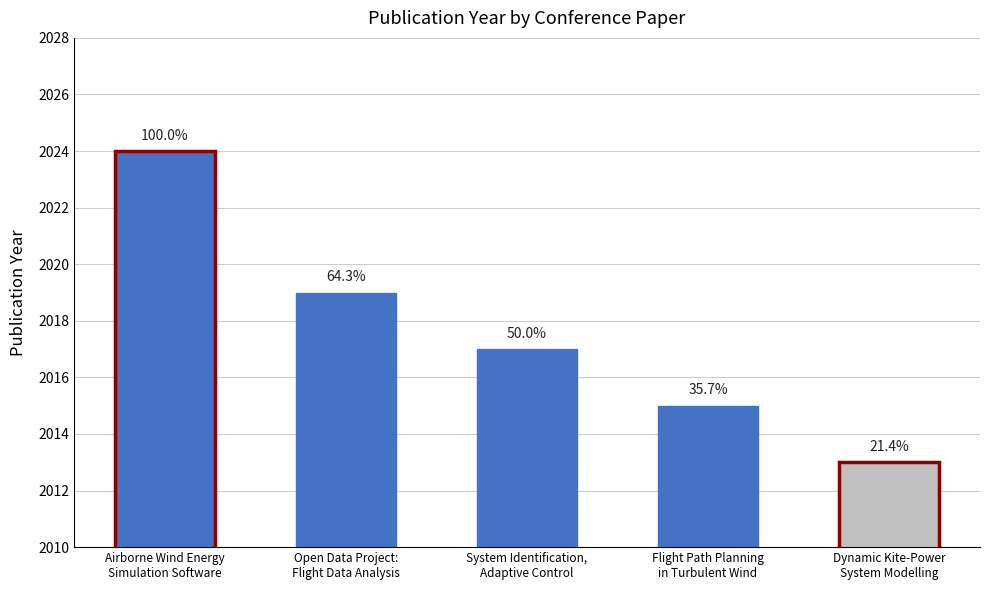

Reading left to right, what are all the values shown in this chart?

Airborne Wind Energy
Simulation Software=2024	Open Data Project:
Flight Data Analysis=2019	System Identification,
Adaptive Control=2017	Flight Path Planning
in Turbulent Wind=2015	Dynamic Kite-Power
System Modelling=2013